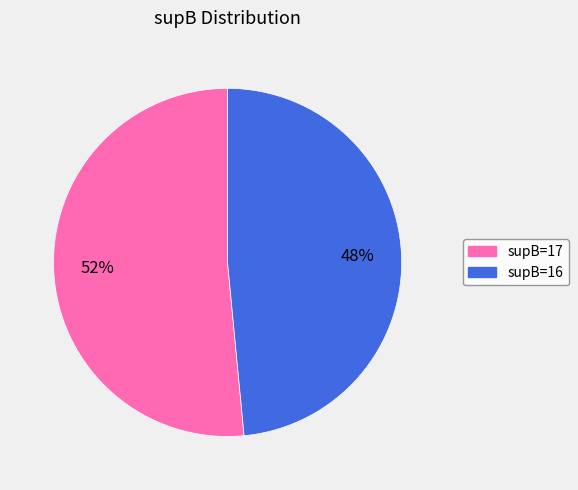

To the nearest percent, what is the average slice percentage?

50%